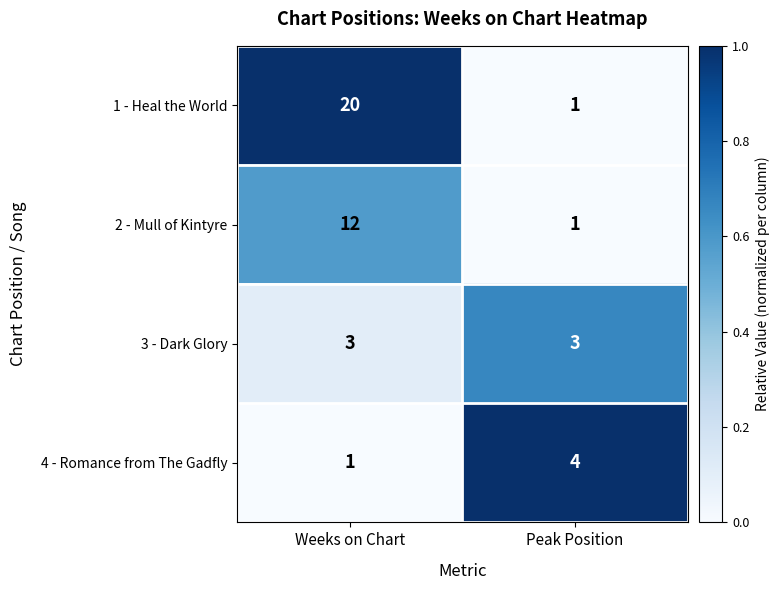

What is the sum of the 3 - Dark Glory values at Peak Position and Weeks on Chart?

6